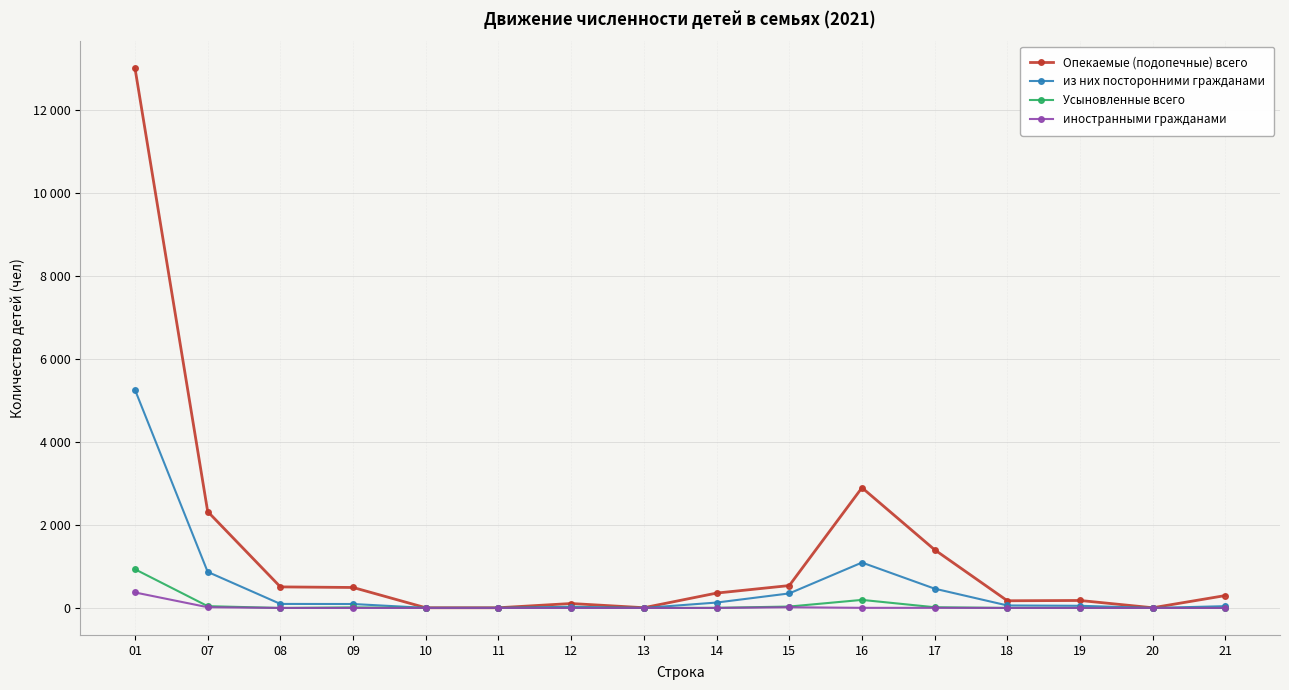

What is the difference between the highest and lowest values at 21?

299